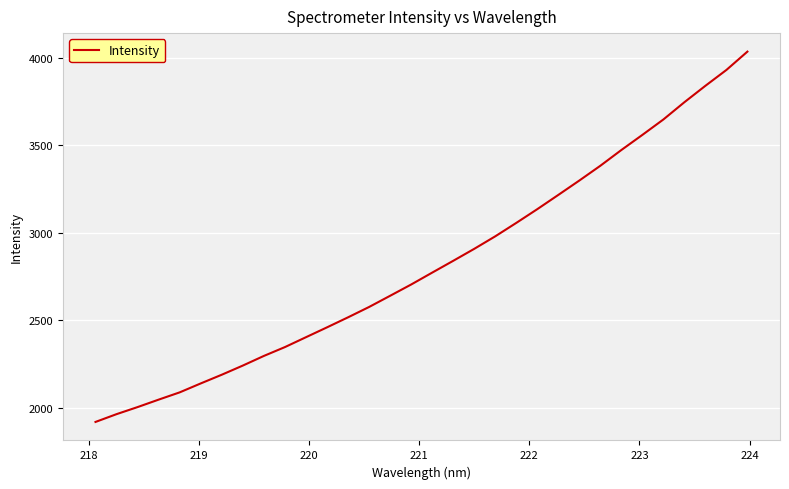

How many lines are shown in the chart?

1